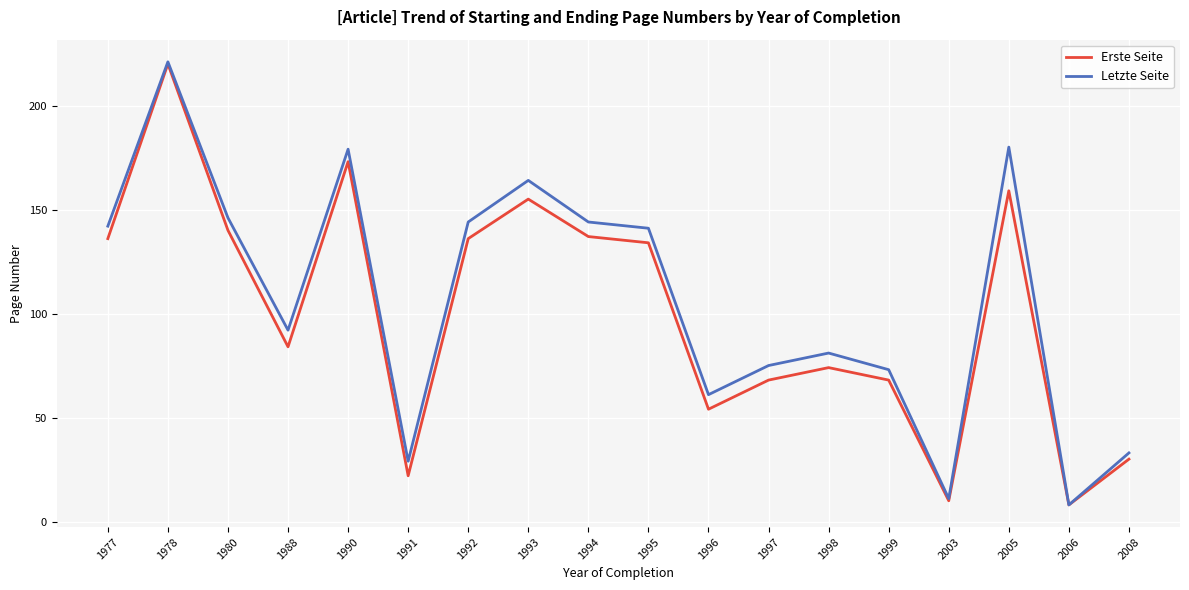

Rank the series by their average value, from lowest to highest.

Erste Seite, Letzte Seite